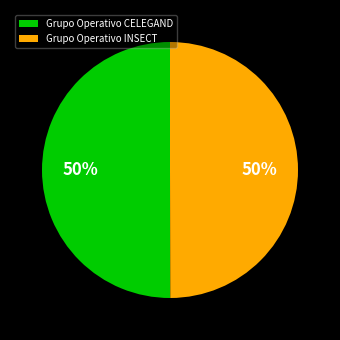

True or false: Grupo Operativo CELEGAND accounts for 50% of the total.

True